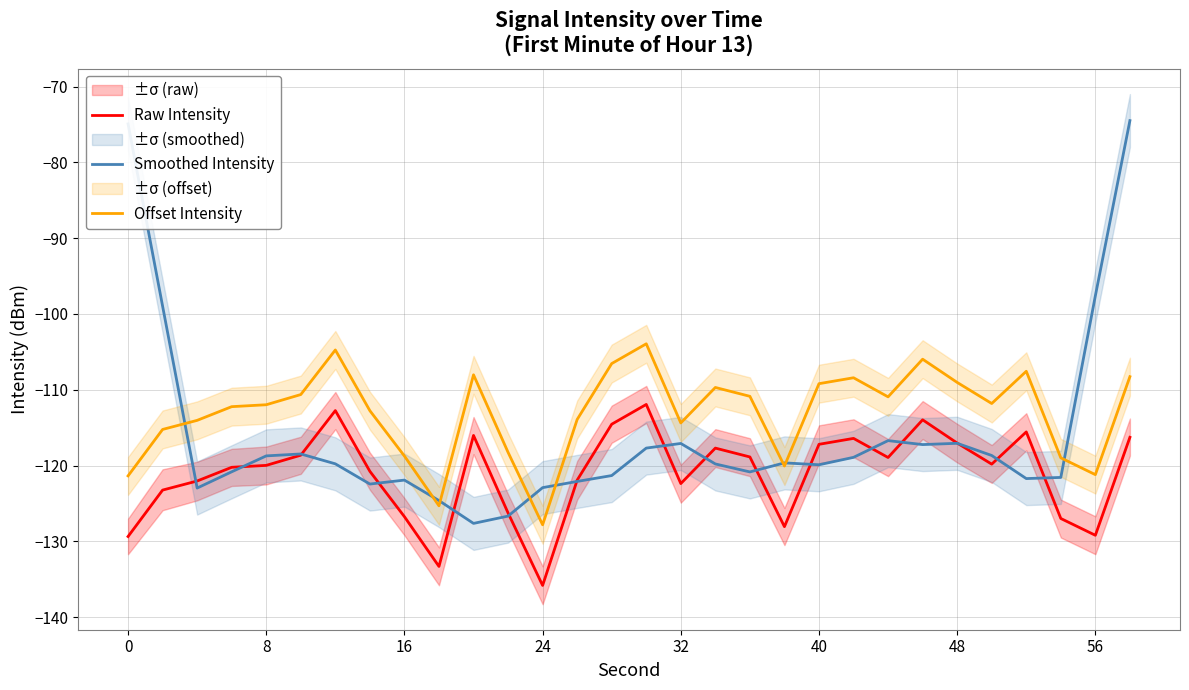

List the series in order of their overall mean, lowest first.

Raw Intensity, Smoothed Intensity, Offset Intensity